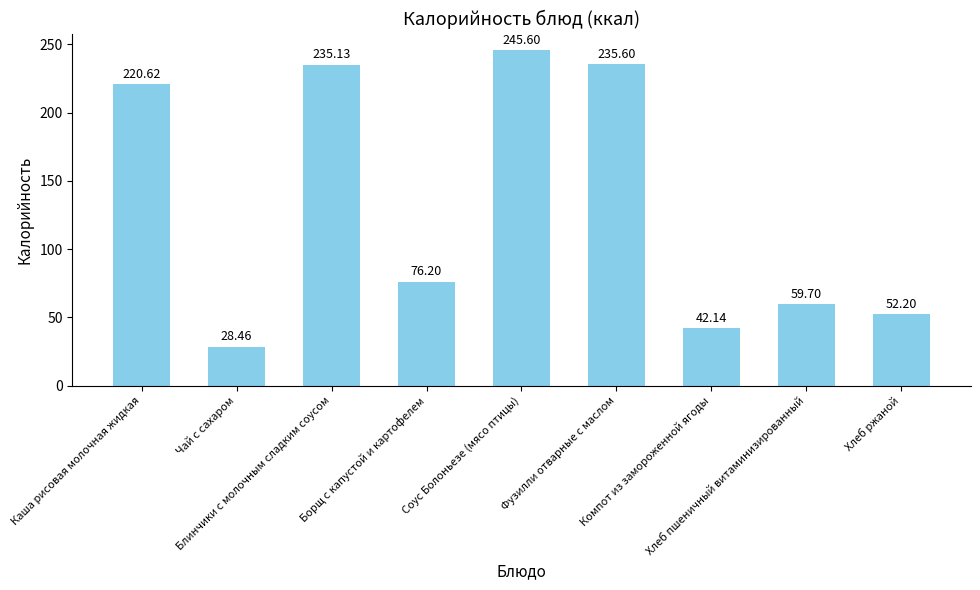

What is the average value?

132.9